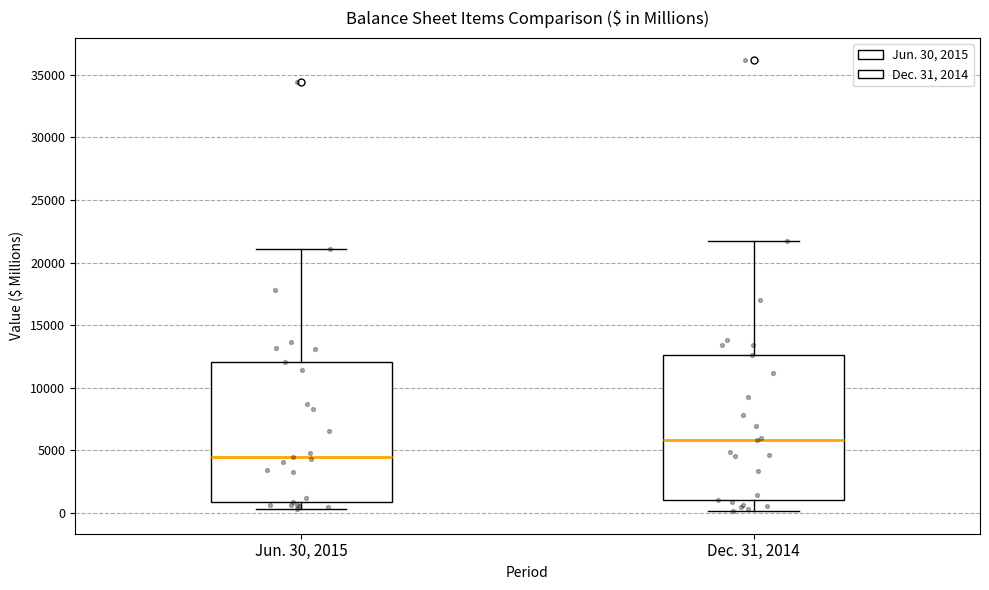

Where does the median line of the box for Jun. 30, 2015 sit on the y-axis? The values are not printed on the chart, so give them approximately, as read against the axis.

4500